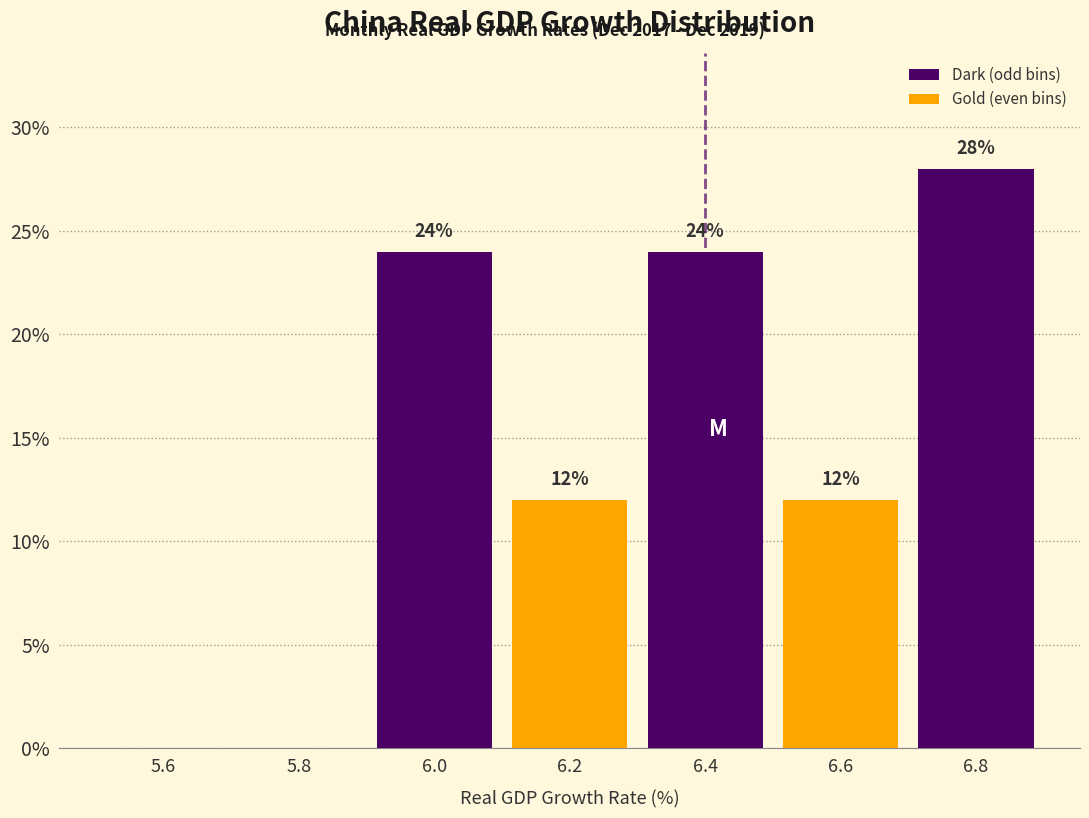

Over which range of the x-axis is the bar tallest?

6.7 to 6.9